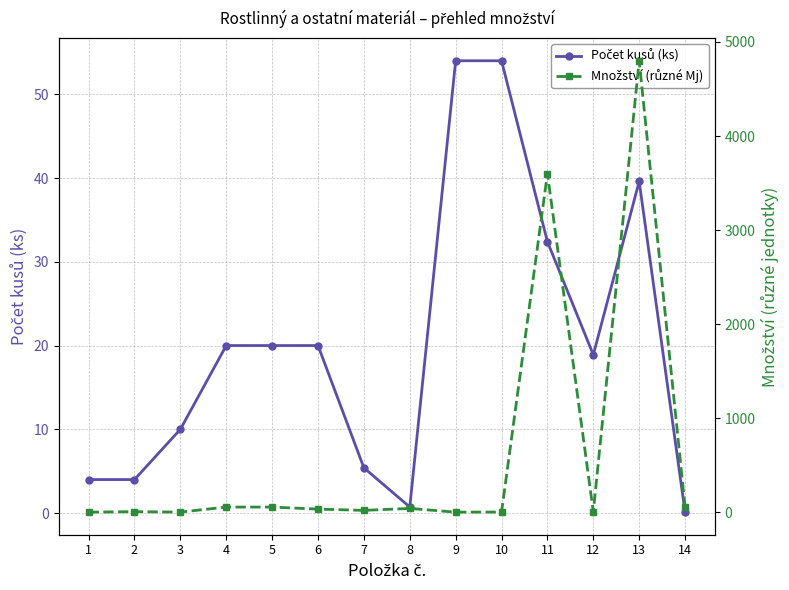

How many data points does each series have?

14